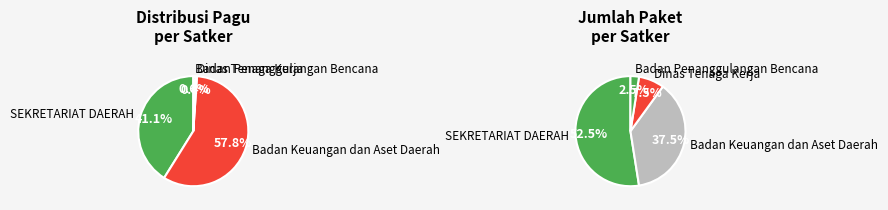

Do Badan Keuangan dan Aset Daerah and Dinas Tenaga Kerja (Konsultansi Pengawasan) together represent more than half of the pie?

No